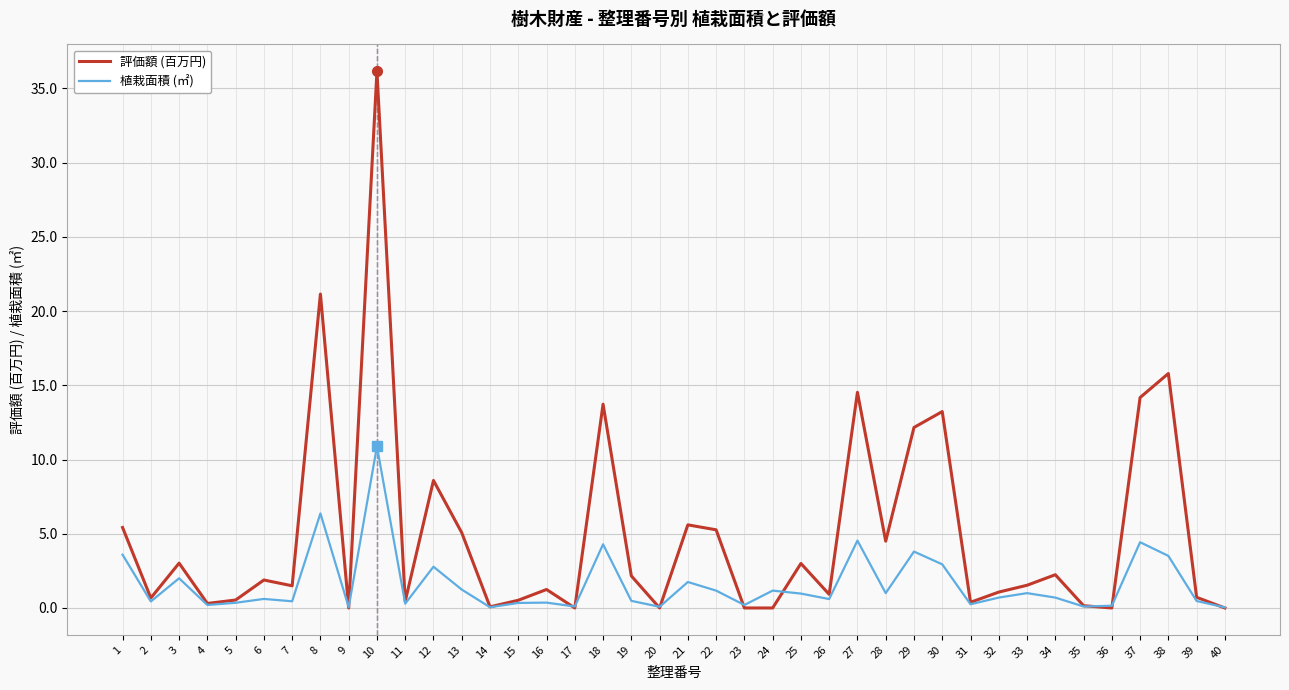

The value of 評価額 (百万円) at 18 is 18.0. True or false?

False